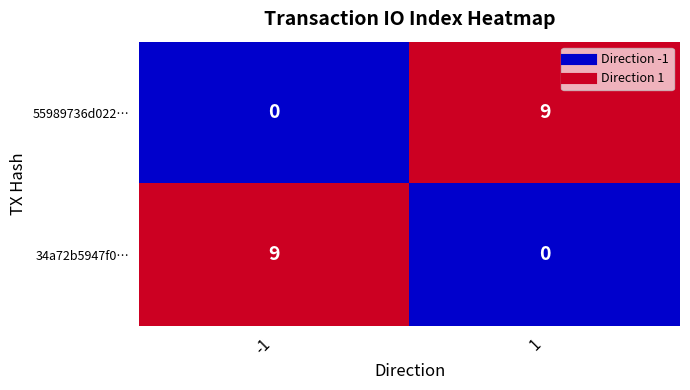

Rank the series at -1 from lowest to highest value.

55989736d022…, 34a72b5947f0…